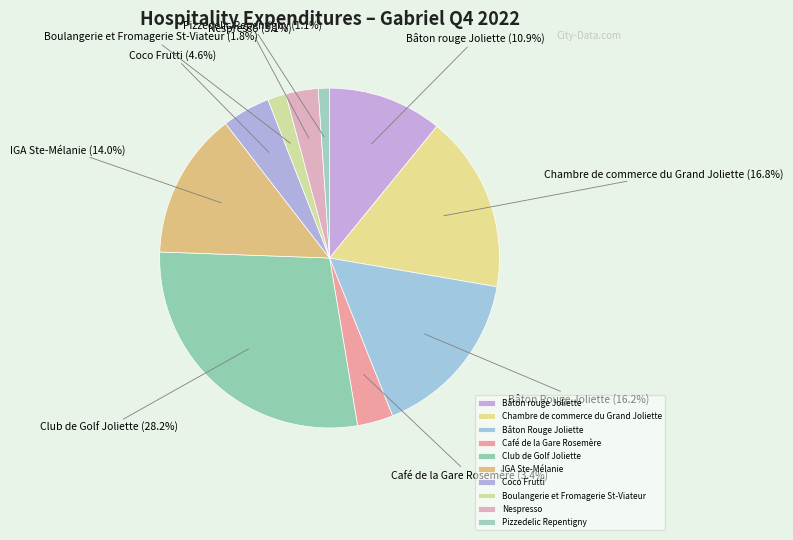

How many slices are in this pie chart?

10